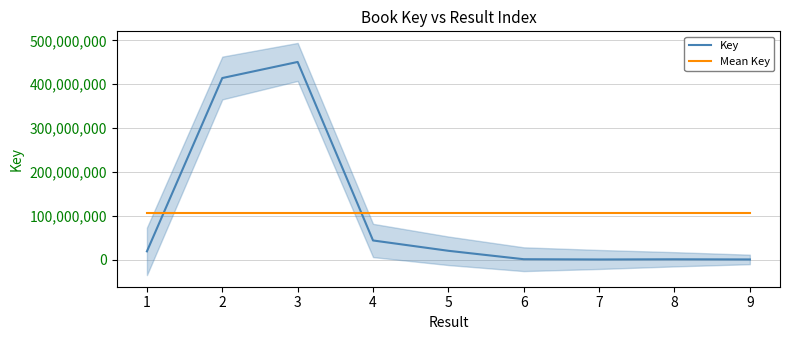

At which category does Key reach its first local valley?

7